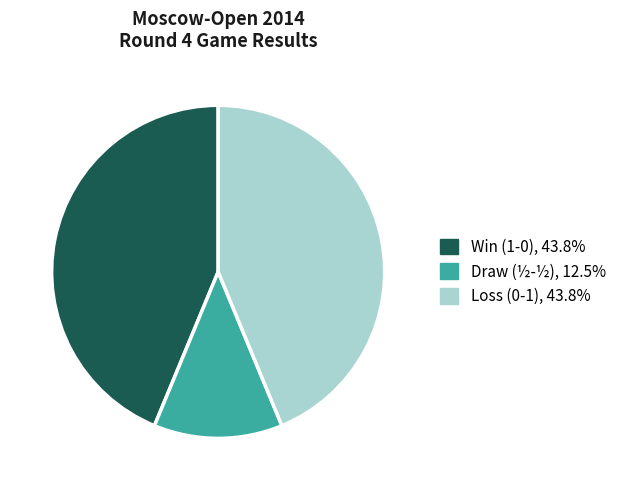

Is there any slice that represents more than half of the pie?

No